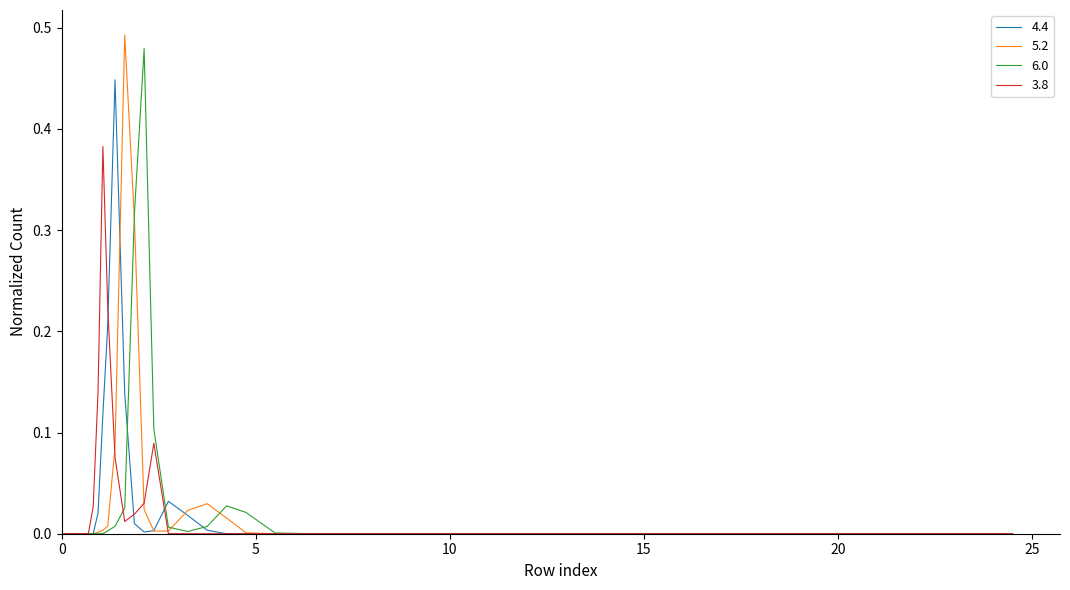

What is the difference between the maximum and second lowest values in the 5.2 series?

0.5